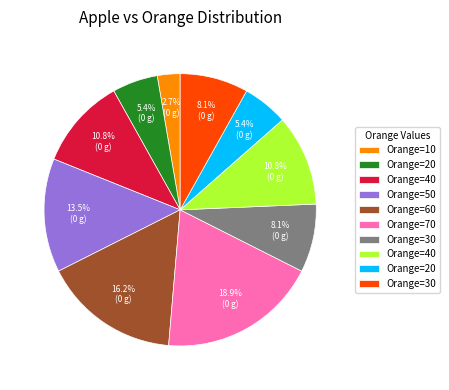

Does any single category account for the majority?

No